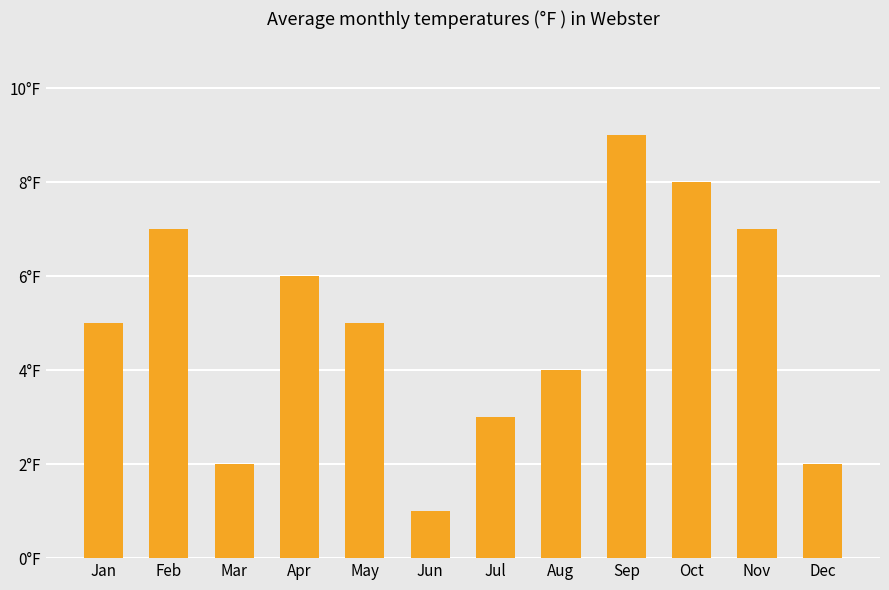

At which label is the value closest to 5?

Jan